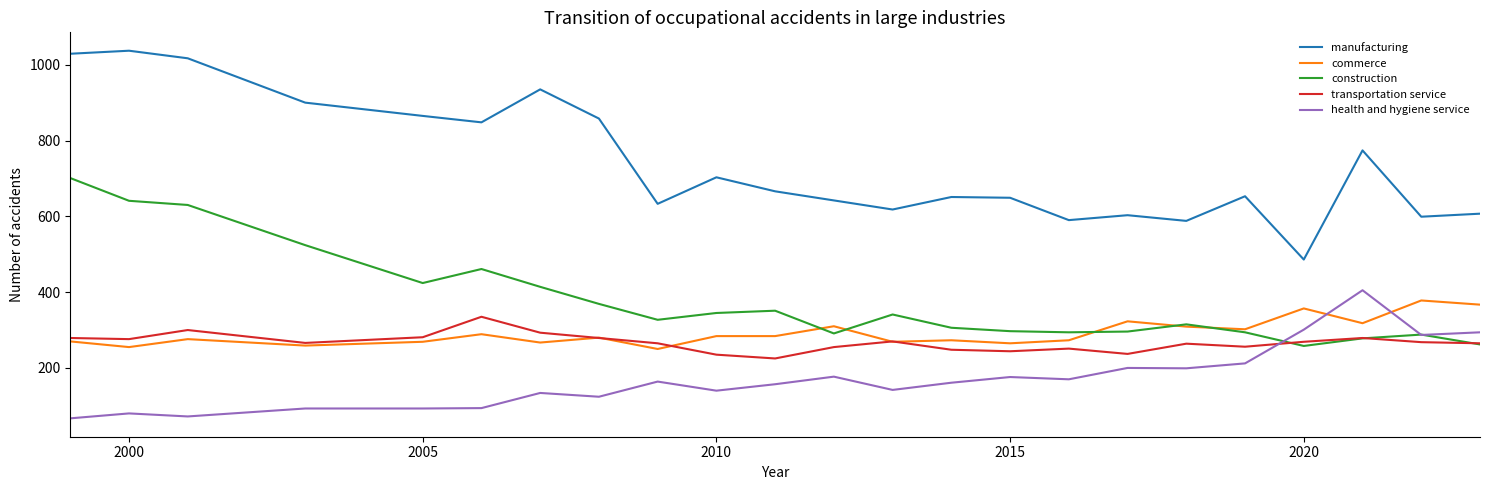

Which series has the largest total across all categories?

manufacturing